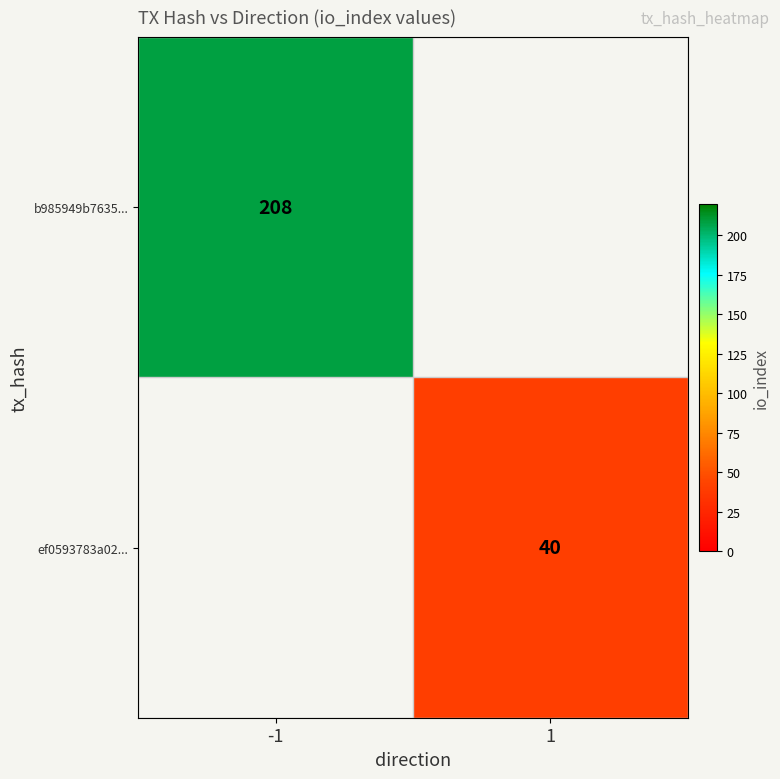

The value of ef0593783a02... at 1 is 40. True or false?

True